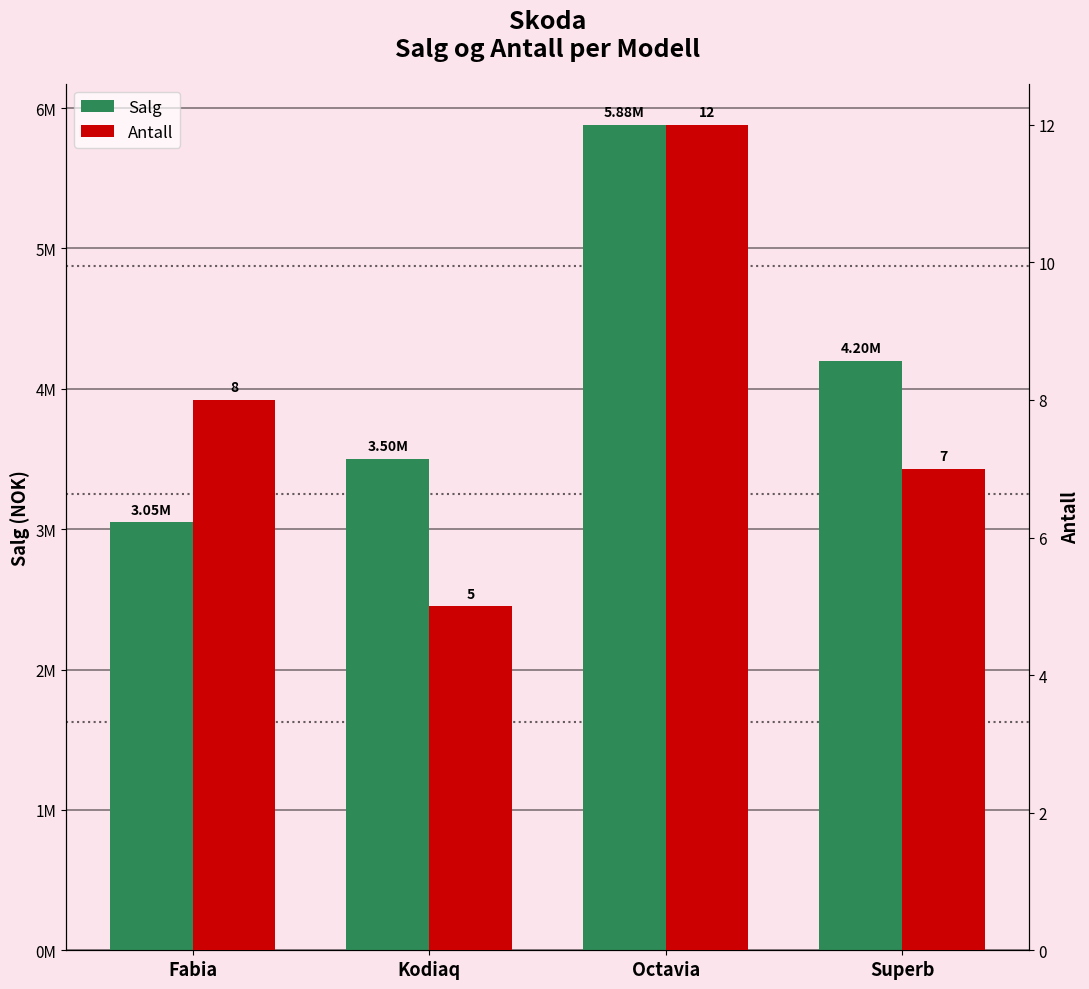

What position from the left is Kodiaq?

2